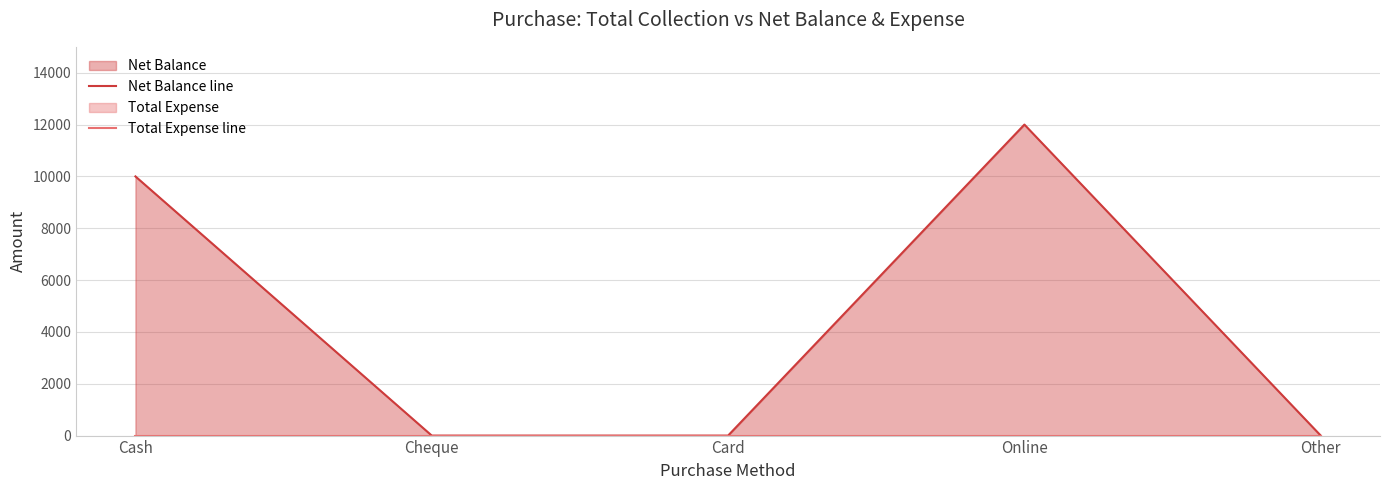

True or false: Net Balance line has a value of 0 at Card.

True